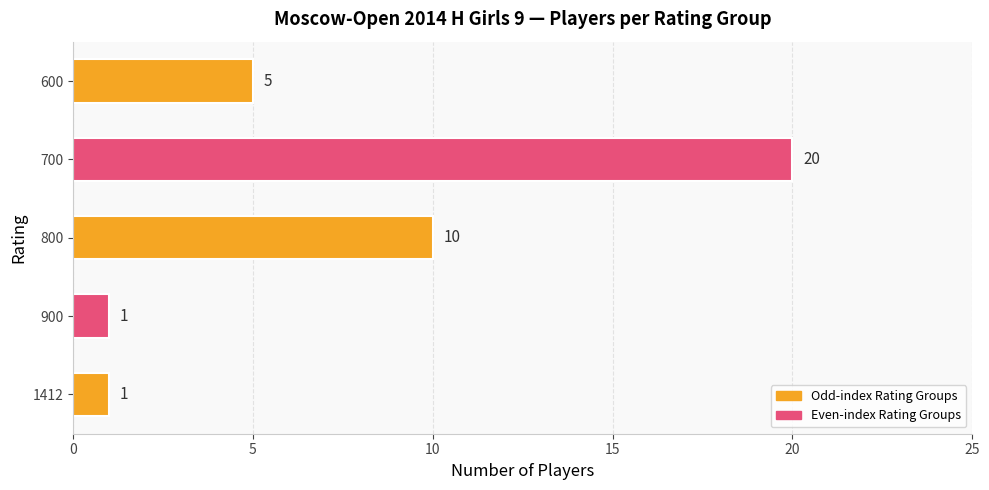

Is it true that the value at 800 is 10?

True